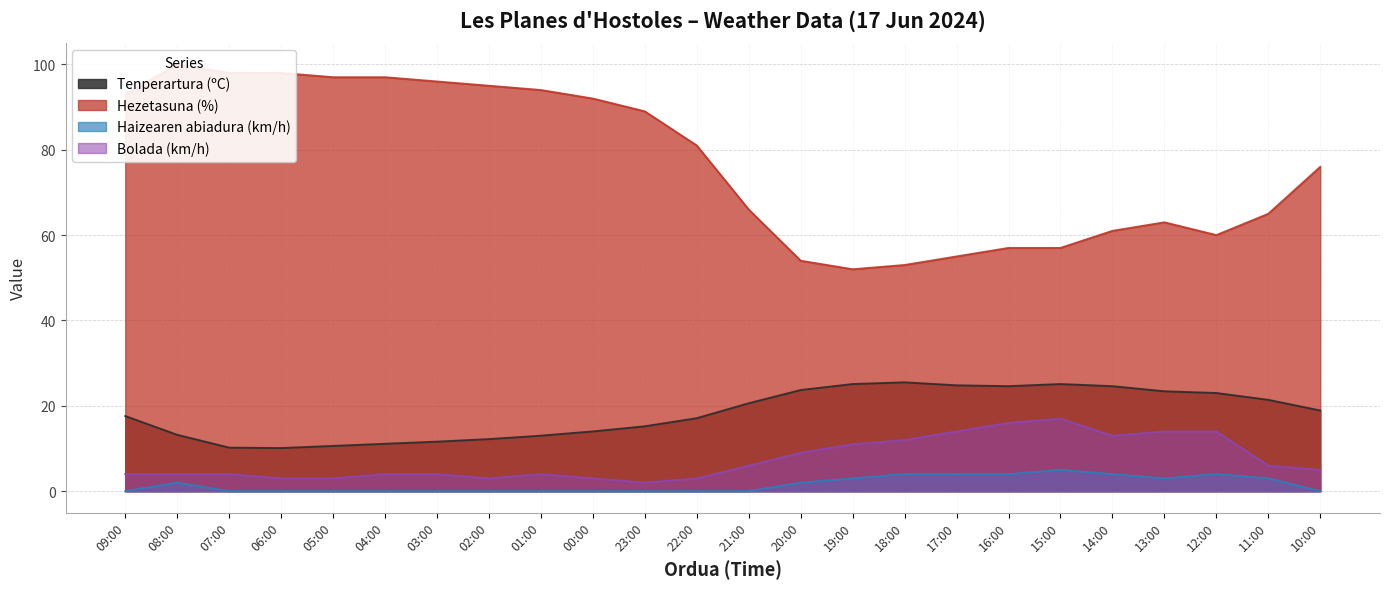

Reading right to left, transcribe all the data shown in this chart.

Tenperartura (ºC): 18.9	21.4	23.0	23.4	24.6	25.1	24.6	24.8	25.5	25.1	23.7	20.6	17.1	15.2	14.0	13.0	12.2	11.6	11.1	10.6	10.1	10.2	13.2	17.6
Hezetasuna (%): 76.0	65.0	60.0	63.0	61.0	57.0	57.0	55.0	53.0	52.0	54.0	66.0	81.0	89.0	92.0	94.0	95.0	96.0	97.0	97.0	98.0	98.0	100.0	93.0
Haizearen abiadura (km/h): 0.0	3.0	4.0	3.0	4.0	5.0	4.0	4.0	4.0	3.0	2.0	0.0	0.0	0.0	0.0	0.0	0.0	0.0	0.0	0.0	0.0	0.0	2.0	0.0
Bolada (km/h): 5.0	6.0	14.0	14.0	13.0	17.0	16.0	14.0	12.0	11.0	9.0	6.0	3.0	2.0	3.0	4.0	3.0	4.0	4.0	3.0	3.0	4.0	4.0	4.0